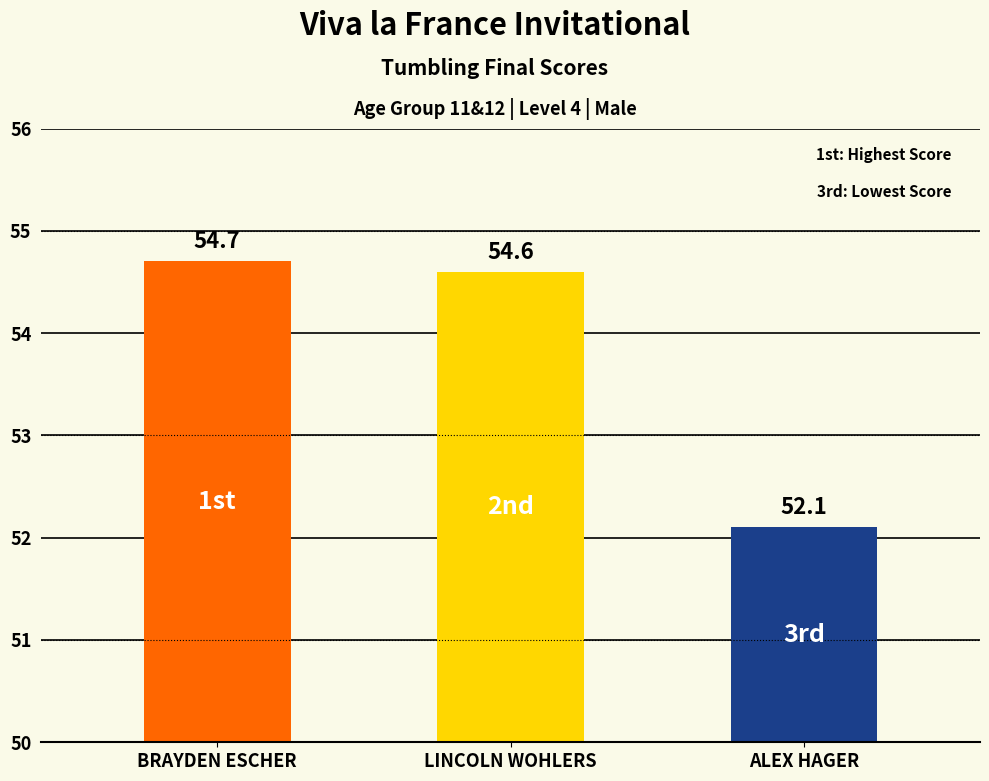

What is the value of the 2nd bar from the left?

54.6